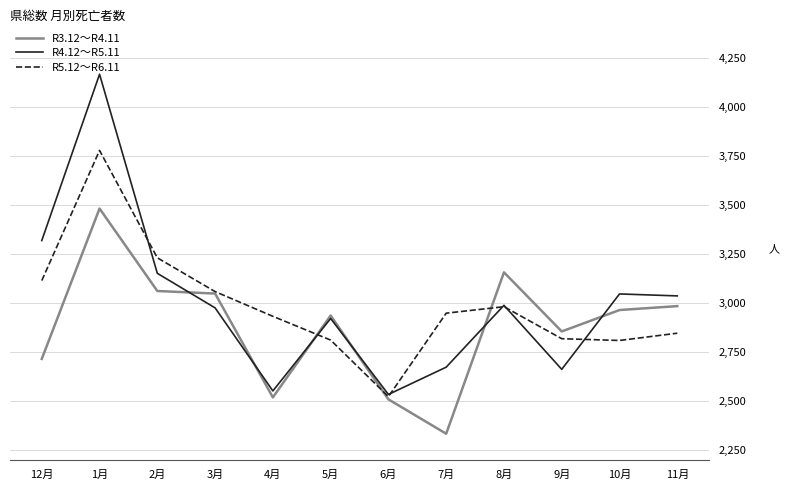

What are all the series names shown in the legend?

R3.12～R4.11, R4.12～R5.11, R5.12～R6.11